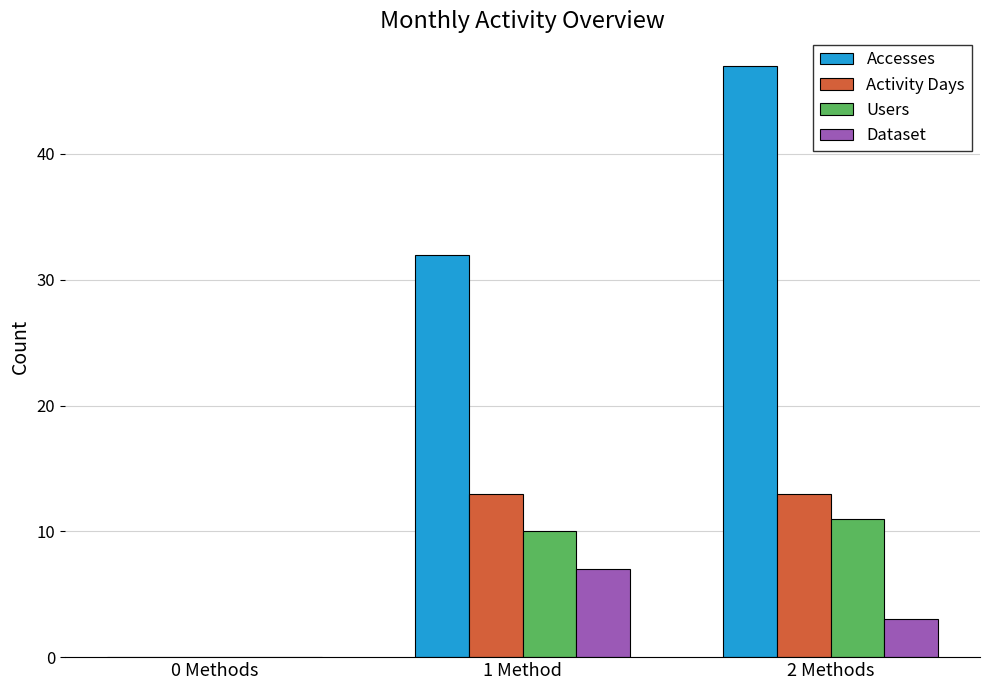

Which series has the largest range (max minus min)?

Accesses